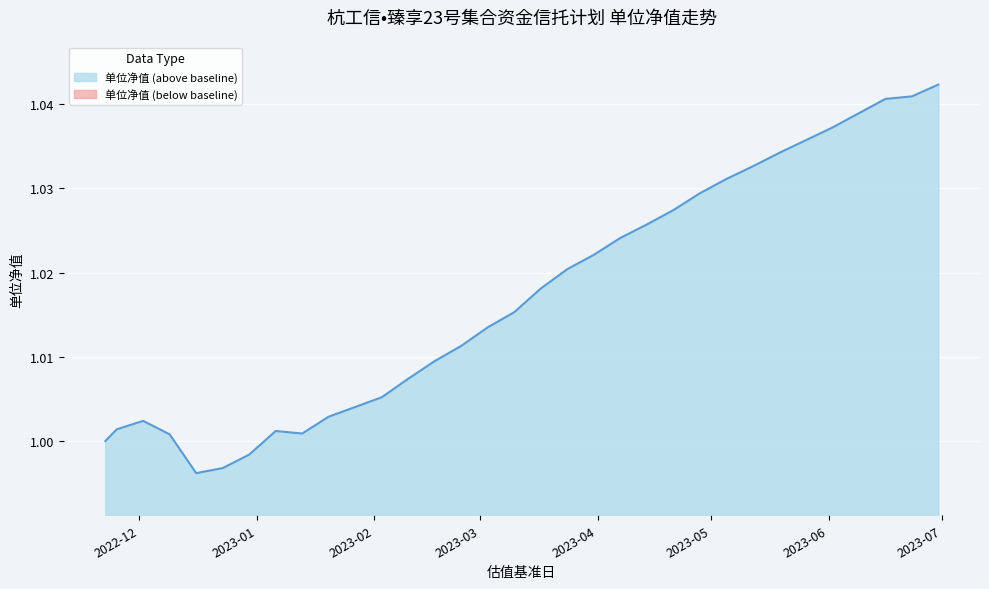

Rank the categories by value from lowest to highest.

2022-12-16, 2022-12-23, 2022-12-30, 2022-11-22, 2022-12-09, 2023-01-13, 2023-01-06, 2022-11-25, 2022-12-02, 2023-01-20, 2023-02-03, 2023-02-10, 2023-02-17, 2023-02-24, 2023-03-03, 2023-03-10, 2023-03-17, 2023-03-24, 2023-03-31, 2023-04-07, 2023-04-14, 2023-04-21, 2023-04-28, 2023-05-05, 2023-05-12, 2023-05-19, 2023-05-26, 2023-06-02, 2023-06-09, 2023-06-16, 2023-06-23, 2023-06-30